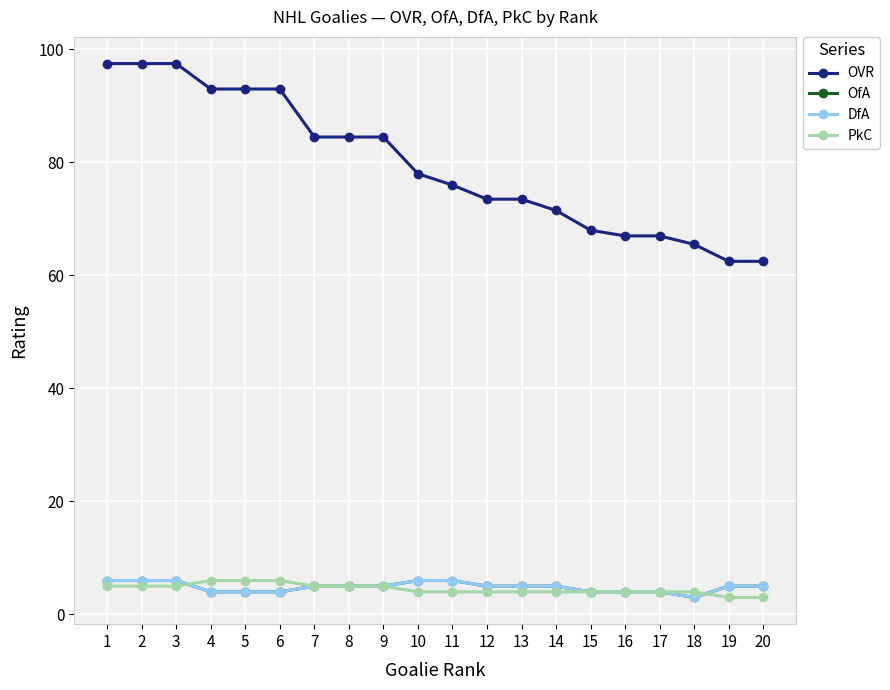

Does the chart have visible grid lines?

Yes